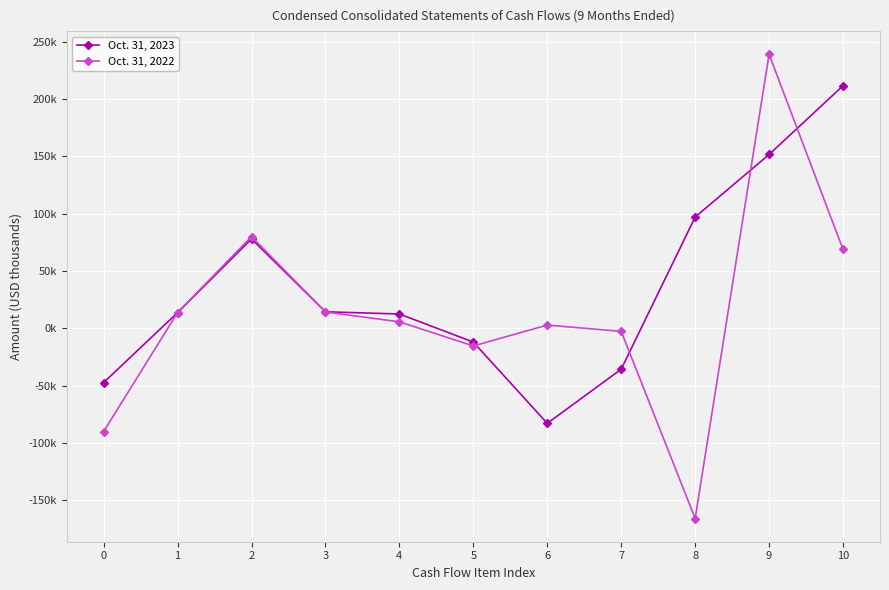

Which category has the lowest value across all series?

8